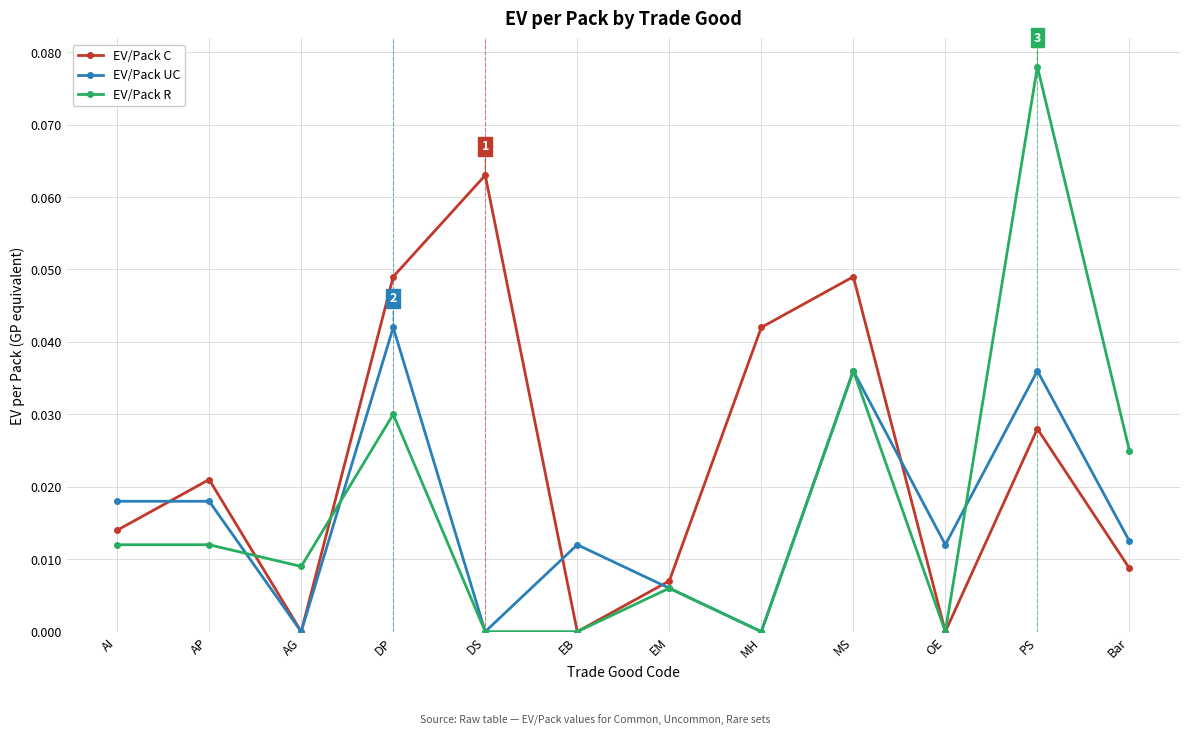

True or false: EV/Pack UC has a value of 0.1 at PS.

False